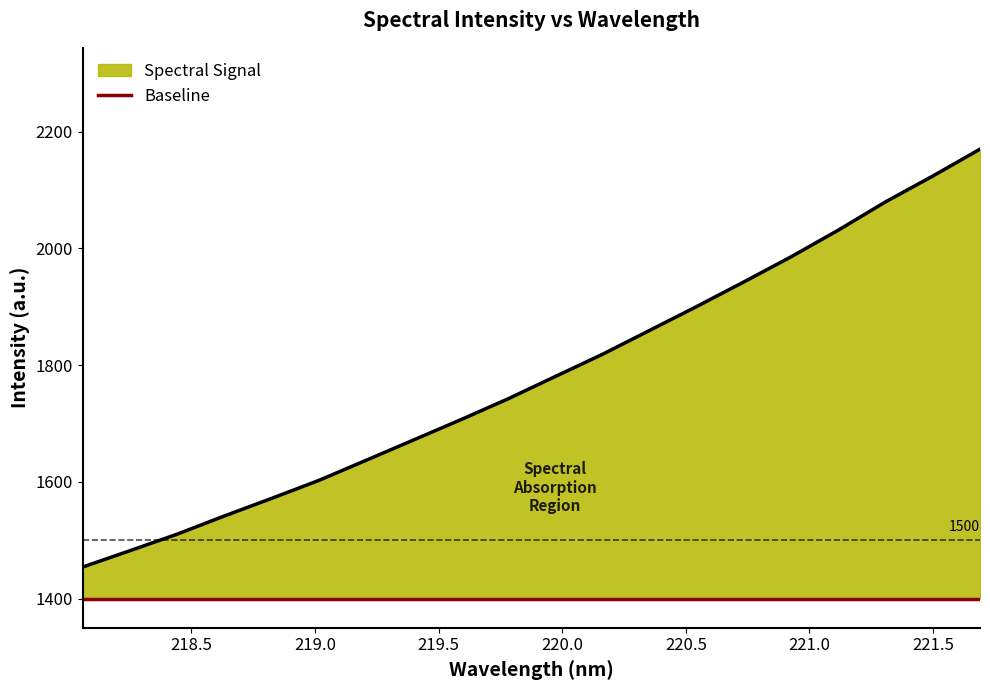

How many categories are shown in the chart?

20